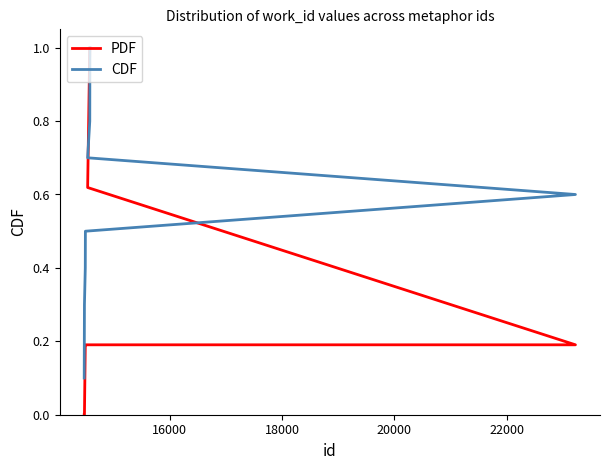

How many data points in PDF are above 0?

7